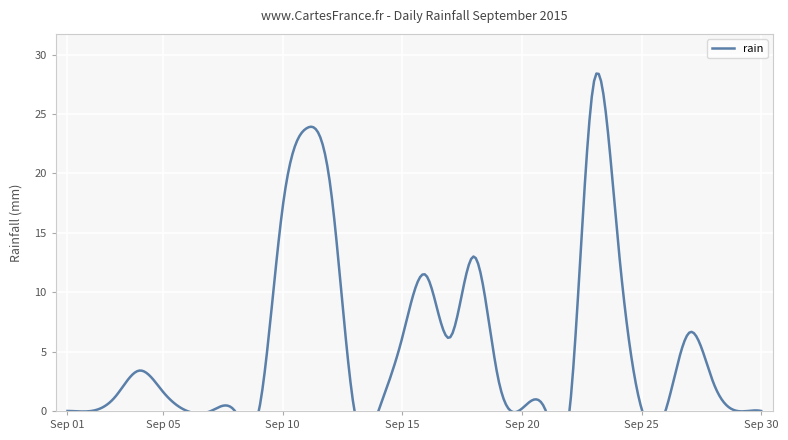

What is the ratio of the value at 2015-09-05 to the value at 2015-09-27?

0.2